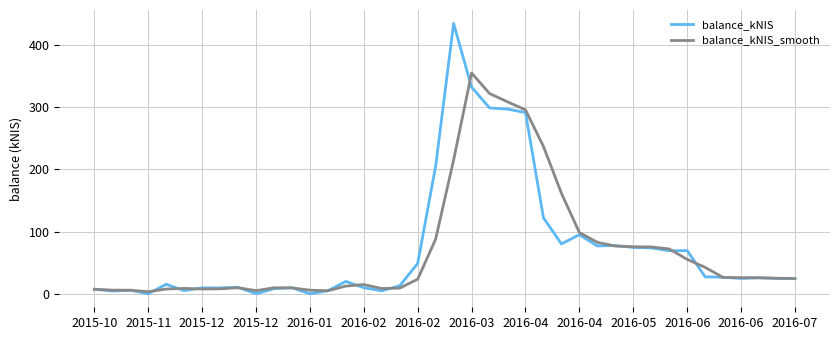

How many series are shown in this chart?

2